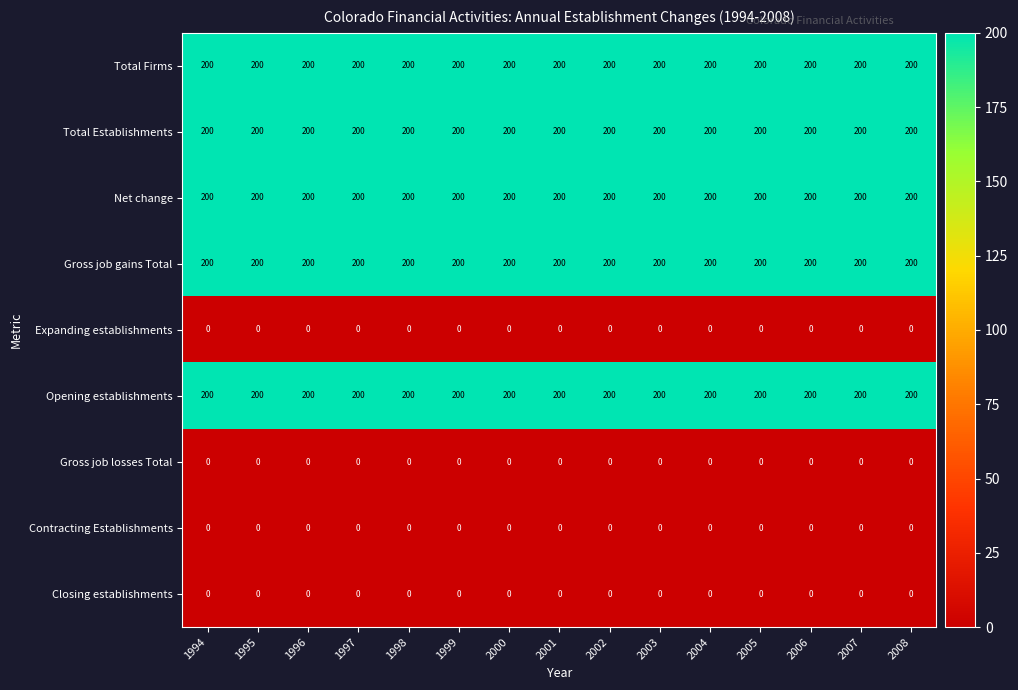

What is the spread (max minus min) of values at 1996?

200